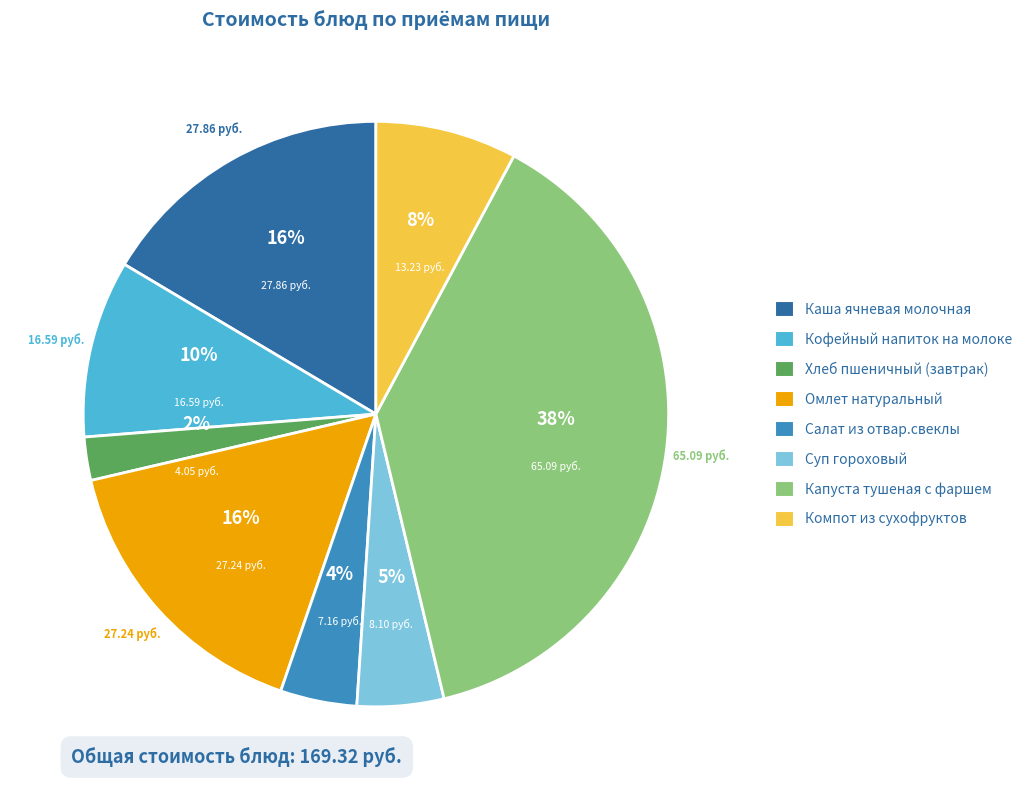

Which category has the biggest portion of the pie?

Капуста тушеная с фаршем